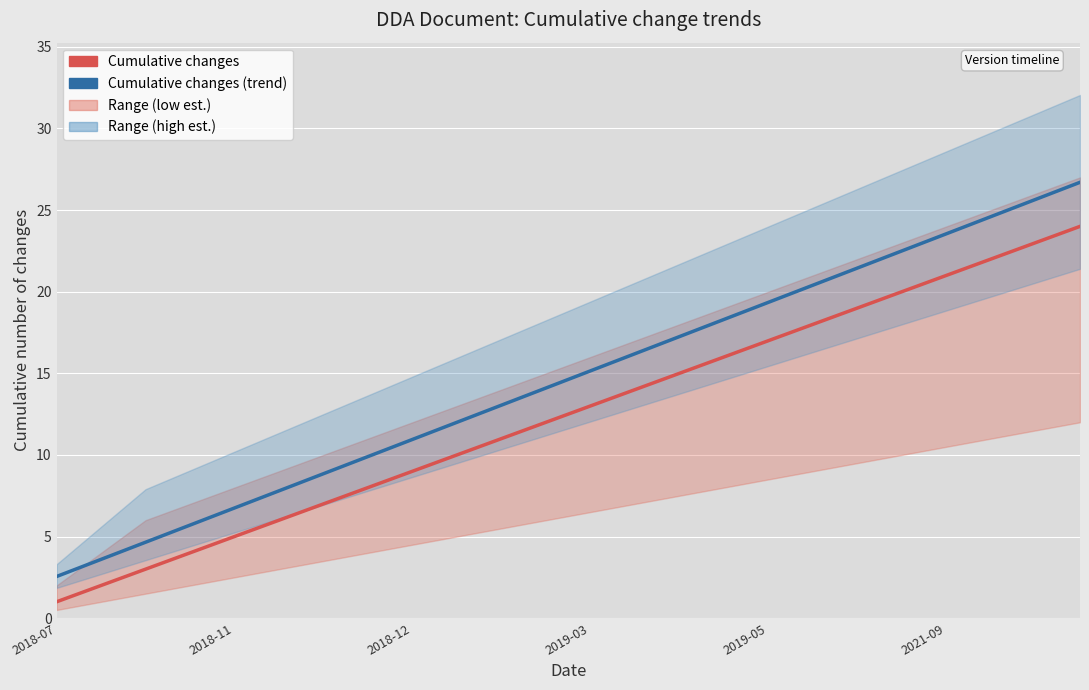

True or false: Changes per version (cumulative, trend) has more than 0 points higher than both neighbors.

False